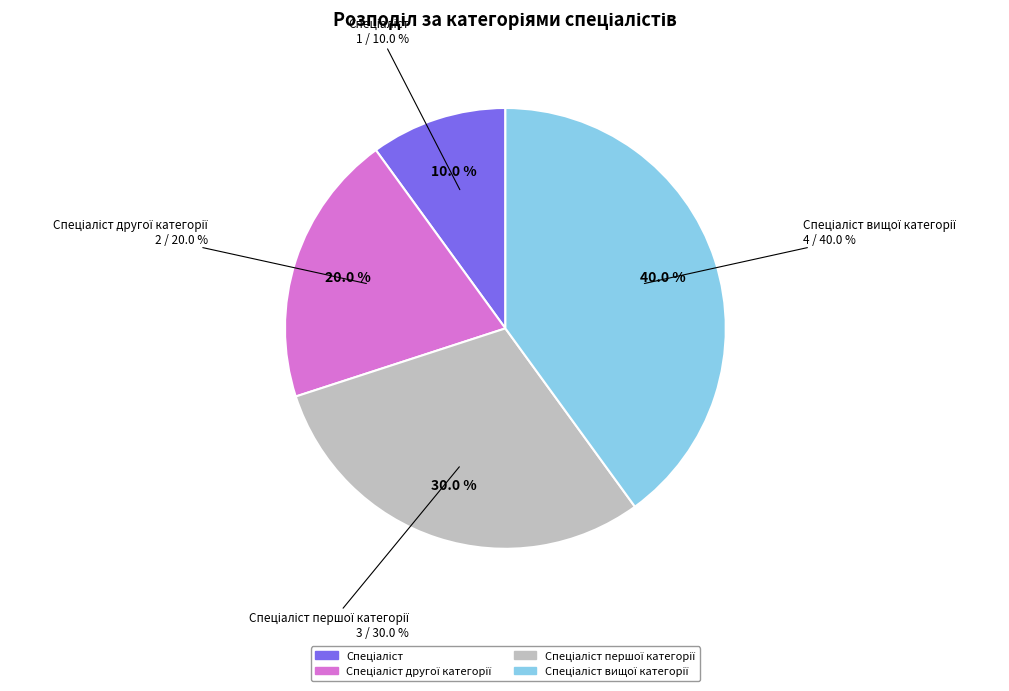

Which slice is the smallest?

Спеціаліст